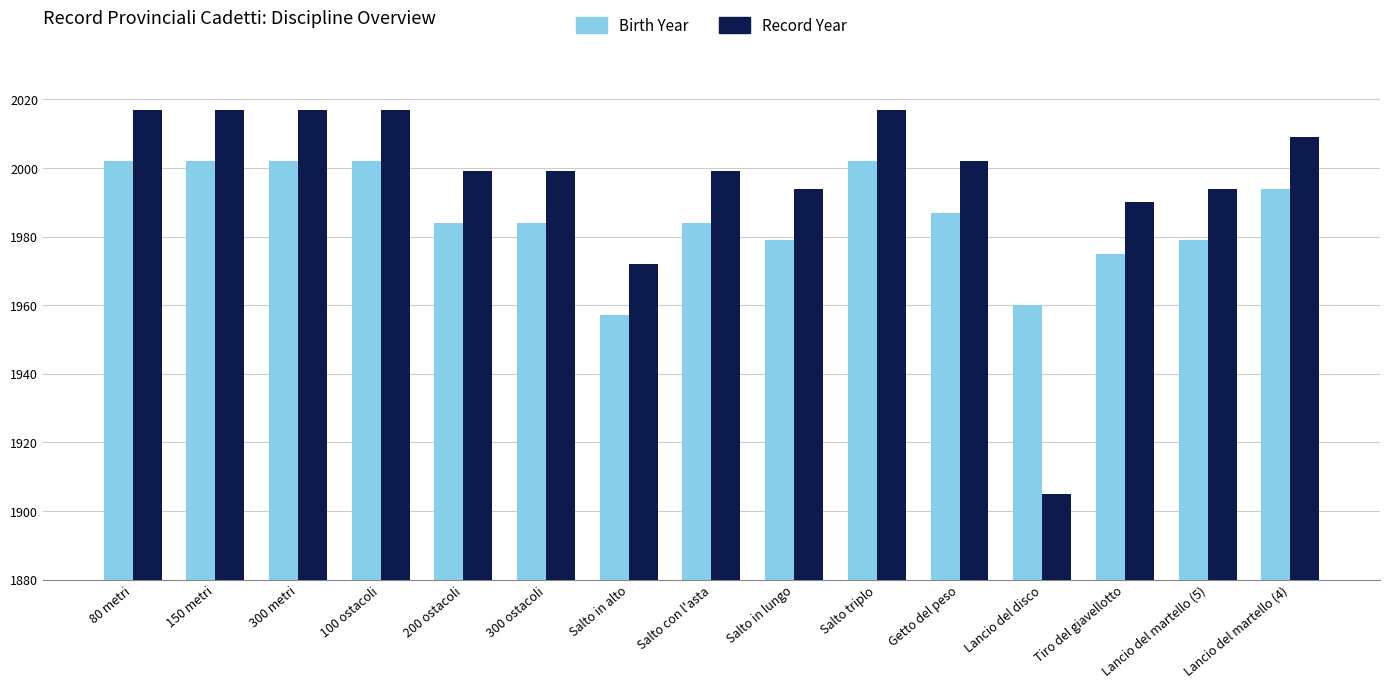

Count the number of categories in the chart.

15